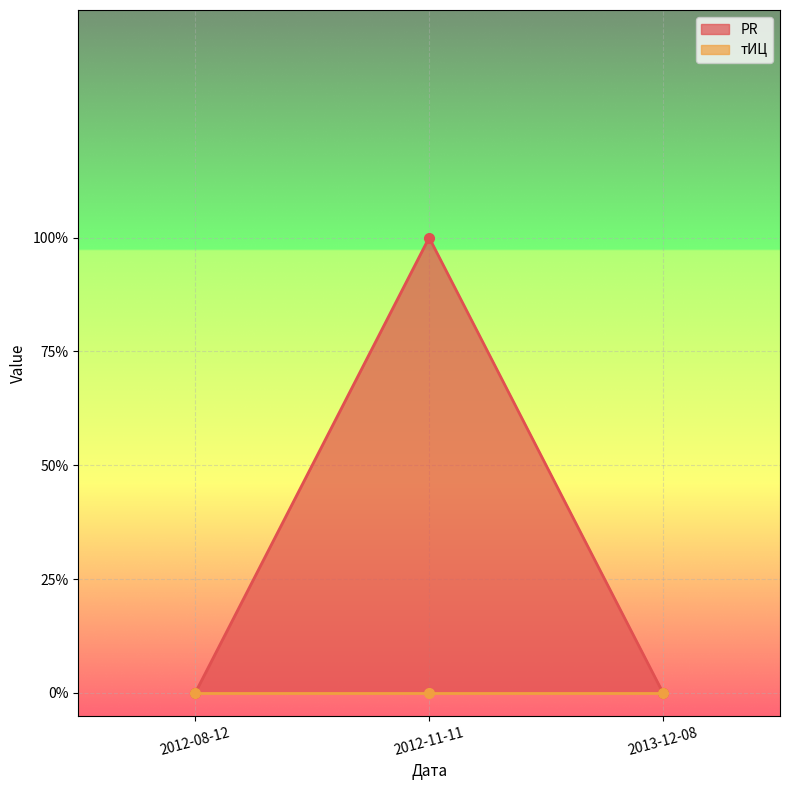

The chart shows a value of 0 at 2012-08-12. True or false?

False